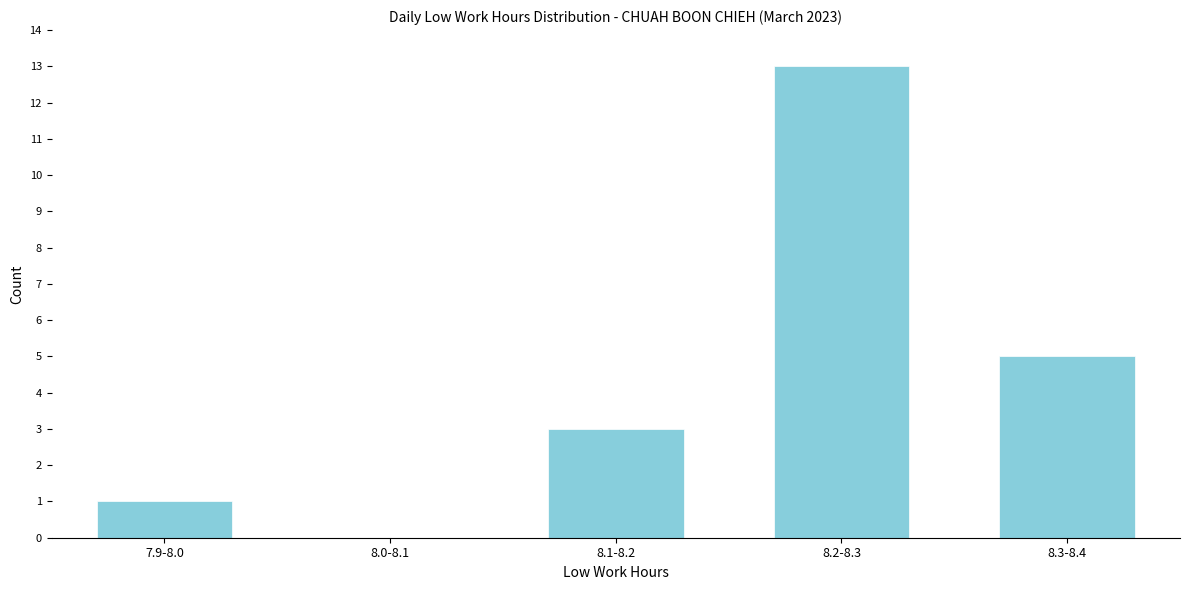

Reading right to left, what are all the values shown in this chart?

8.3-8.4=5	8.2-8.3=13	8.1-8.2=3	8.0-8.1=0	7.9-8.0=1